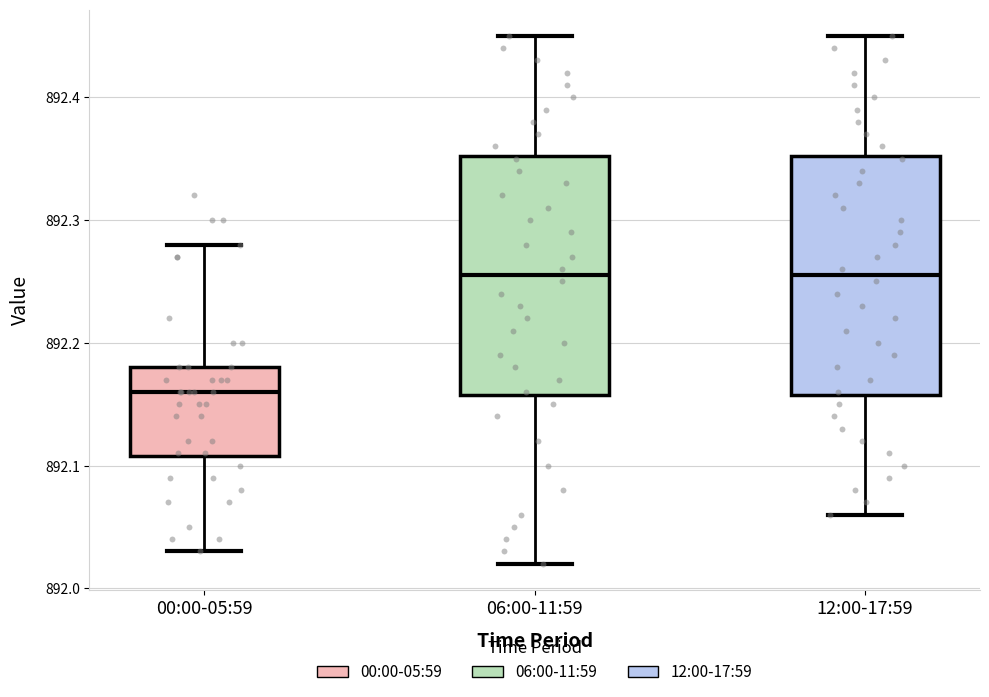

Reading left to right, transcribe this box plot: for each box, give where its median line is, the range the box spans, and where its two whiskers end, as read against the y-axis. The values are not printed on the chart, so give them approximately, as read against the axis.

00:00-05:59: median 892.16, box 892.11 to 892.18, whiskers 892.03 to 892.28
06:00-11:59: median 892.26, box 892.16 to 892.35, whiskers 892.02 to 892.45
12:00-17:59: median 892.26, box 892.16 to 892.35, whiskers 892.06 to 892.45